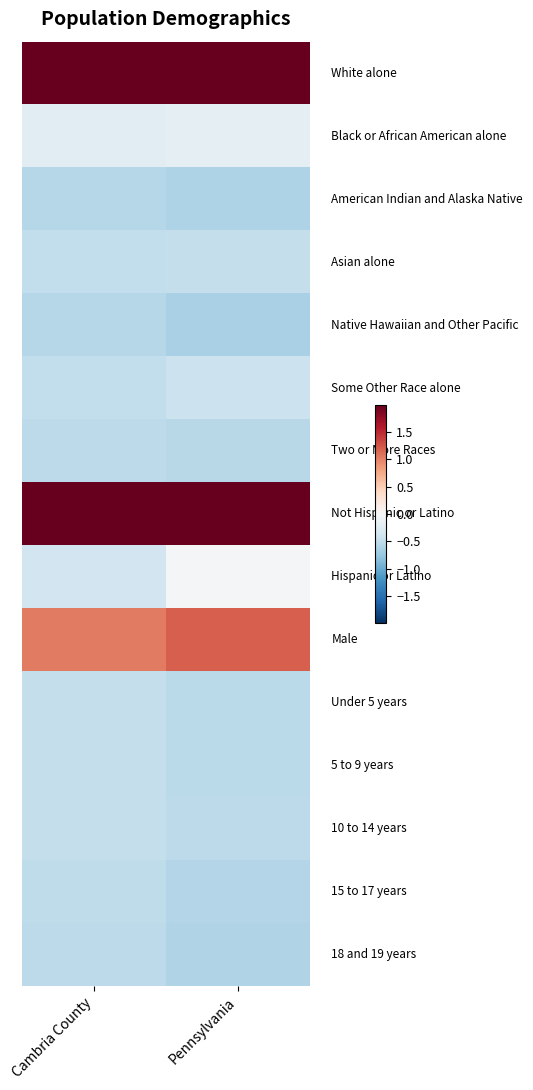

At which category is the sum across all series the highest?

Cambria County